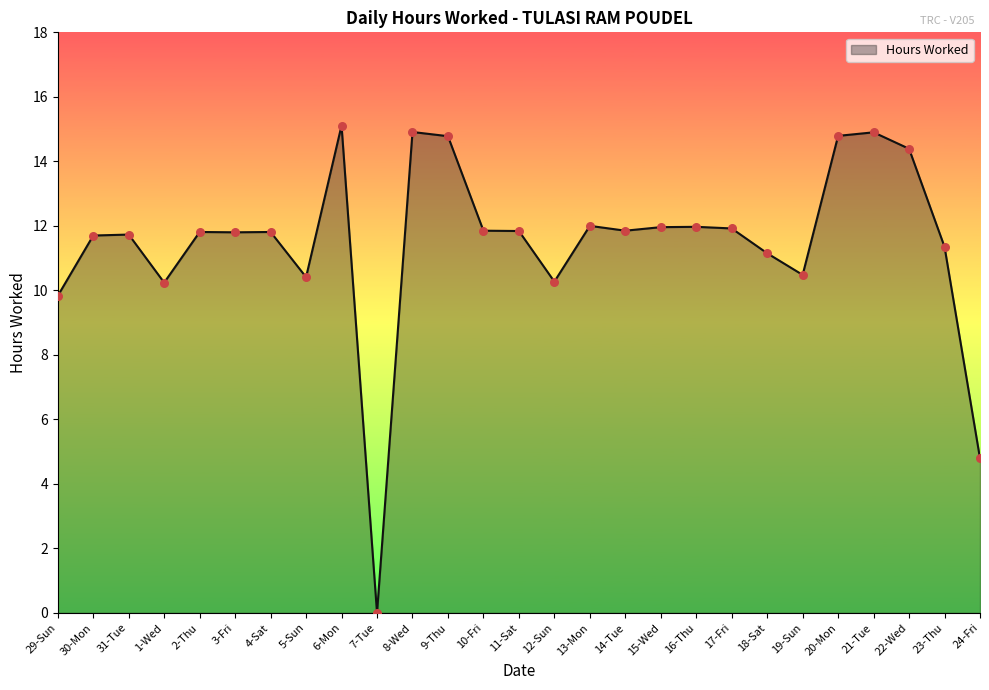

Approximately how many times larger is the value at 6-Mon compared to 14-Tue?

1.3